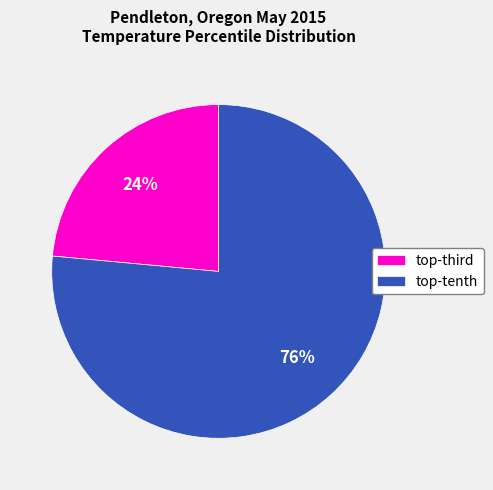

Is there any slice that represents more than half of the pie?

Yes